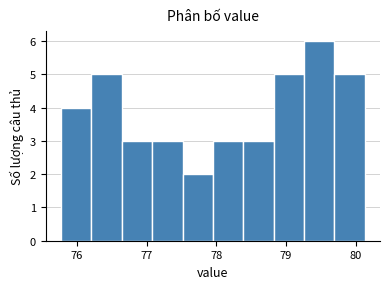

How tall is the bar that spans 79.7 to 80.1 on the x-axis? Neither the bar edges nor the heights are printed on the chart, so give them approximately, as read against the axes.

5